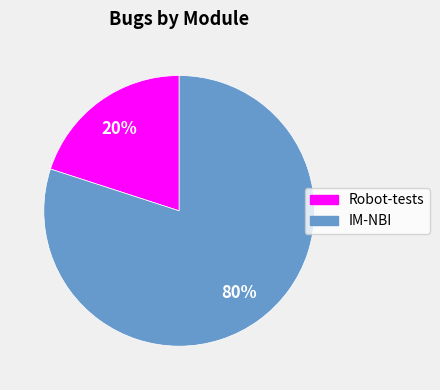

To the nearest percent, what percentage of the pie is Robot-tests?

20%